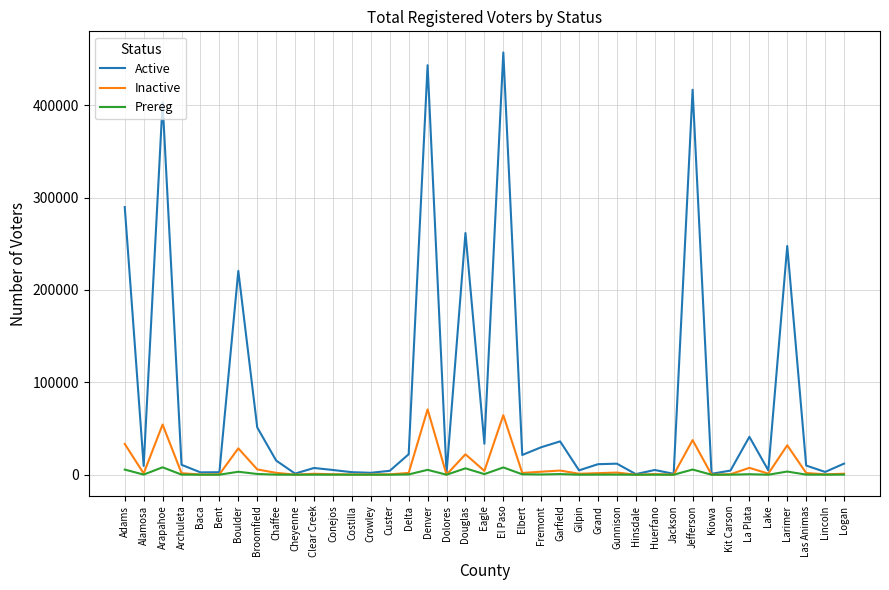

Which series has the largest total across all categories?

Active